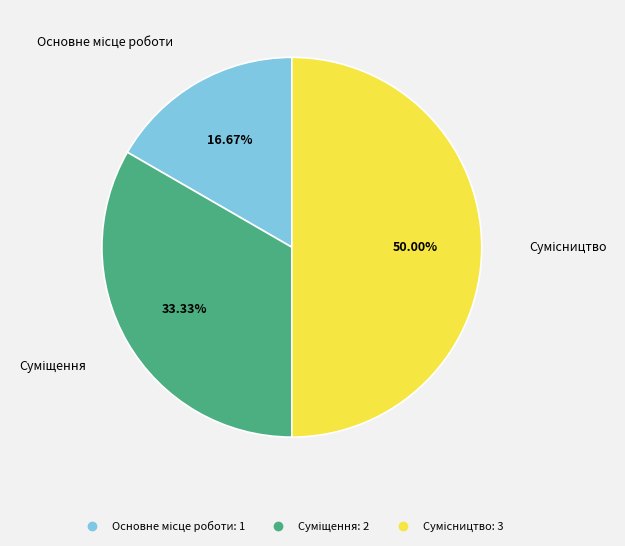

To the nearest percent, what percentage of the pie is Суміщення?

33%